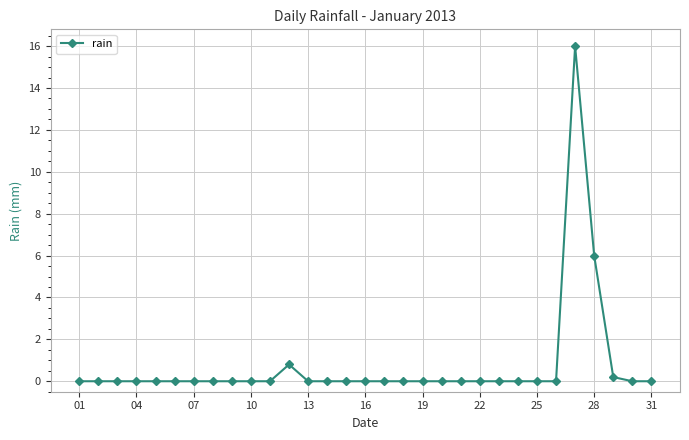

Count the number of data series in this chart.

1